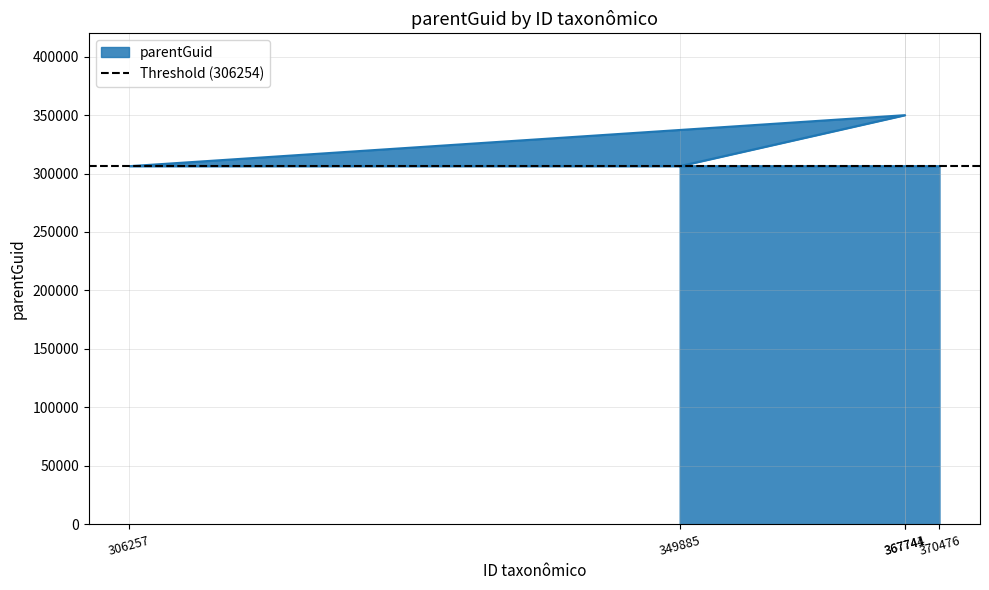

What is the average value?

314980